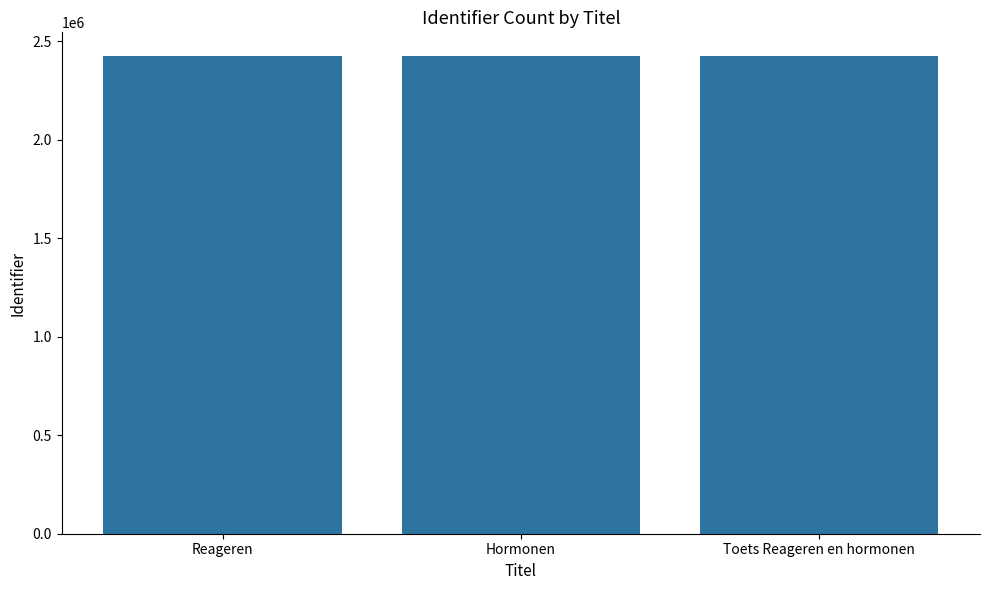

What is the minimum value shown in the chart?

2423305